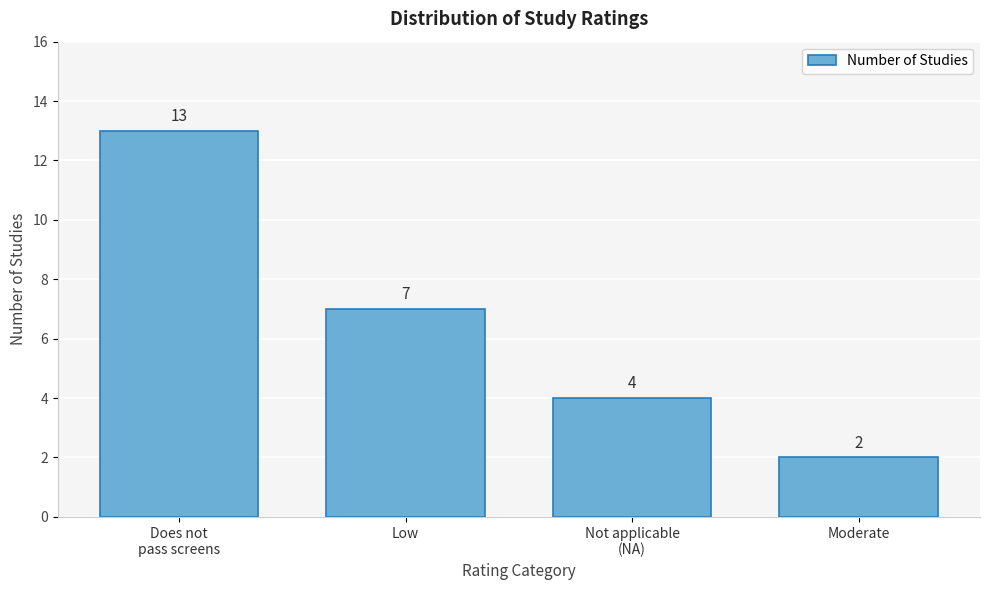

Reading left to right, transcribe all the data shown in this chart.

13	7	4	2